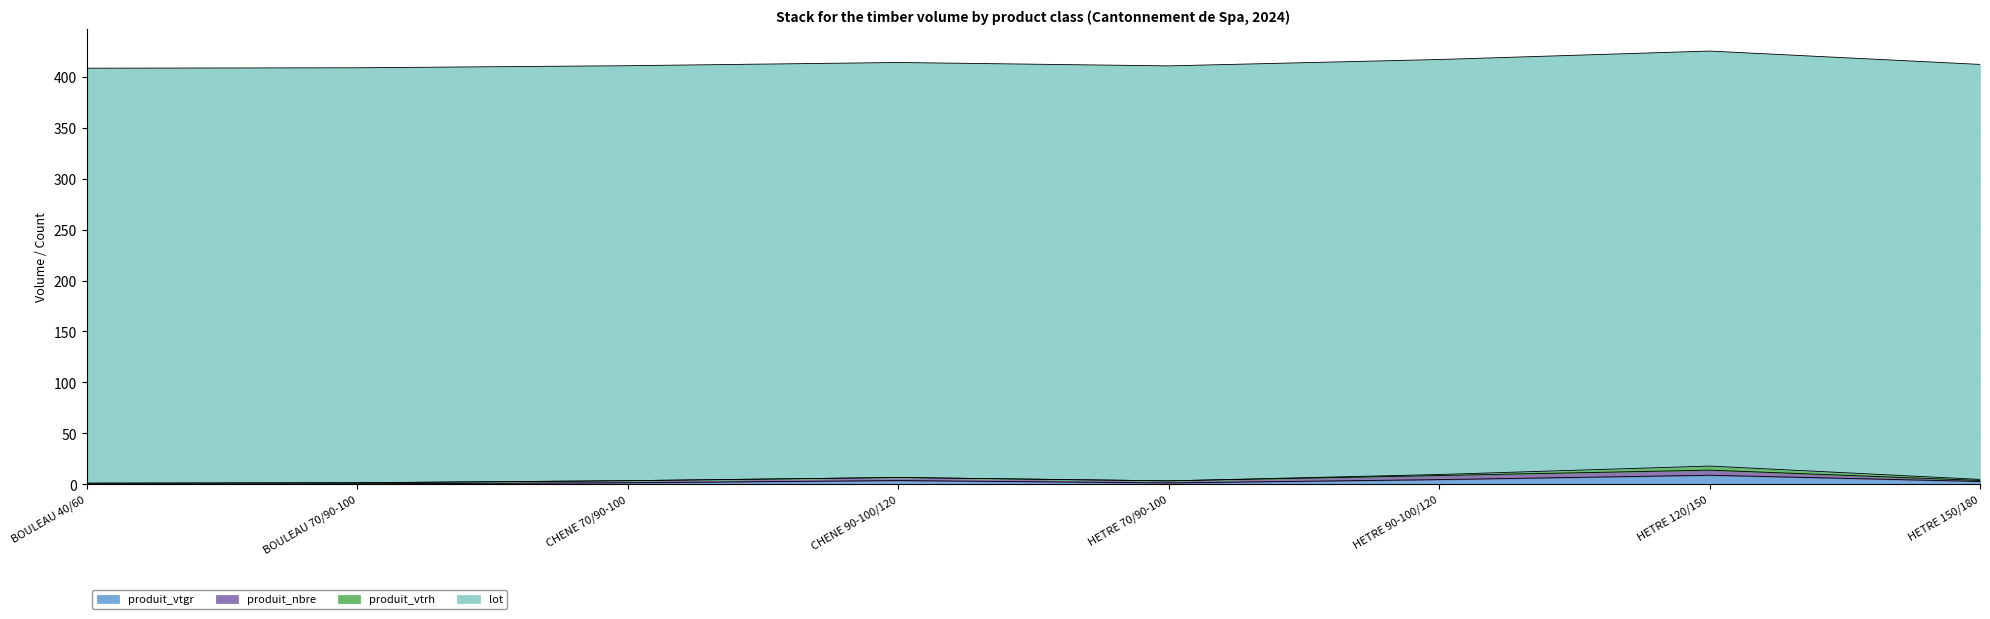

What position from the right is HETRE 70/90-100?

4